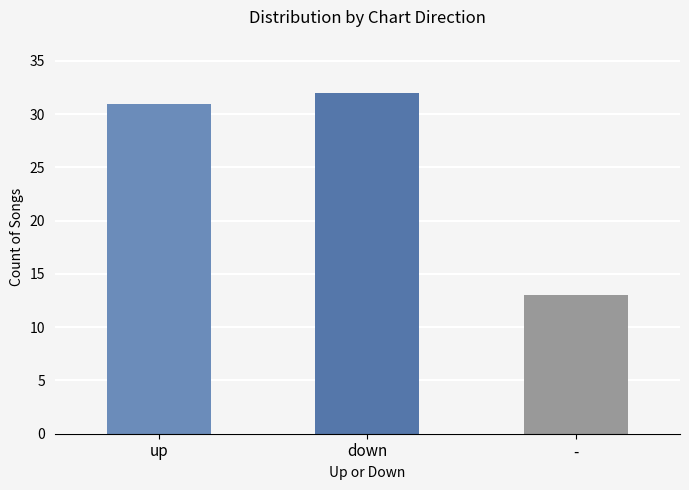

Are the bars horizontal?

No